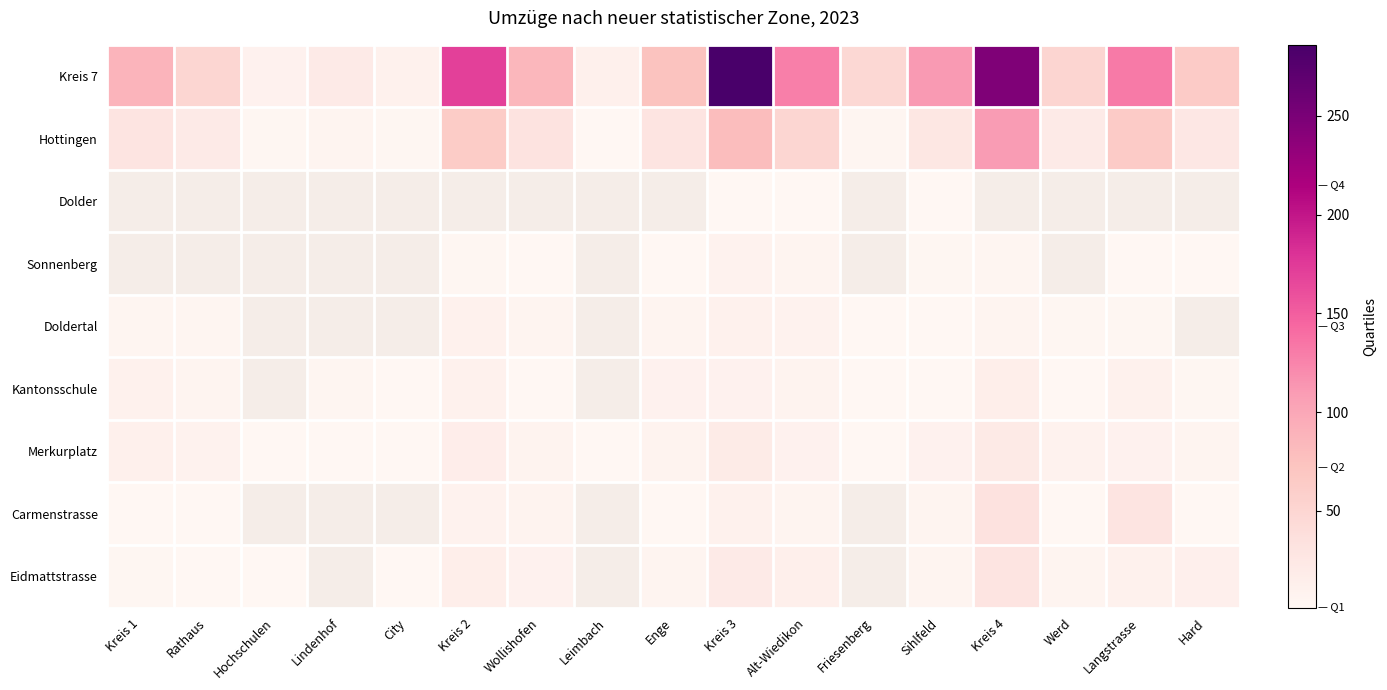

Read the Merkurplatz value at City.

1.0